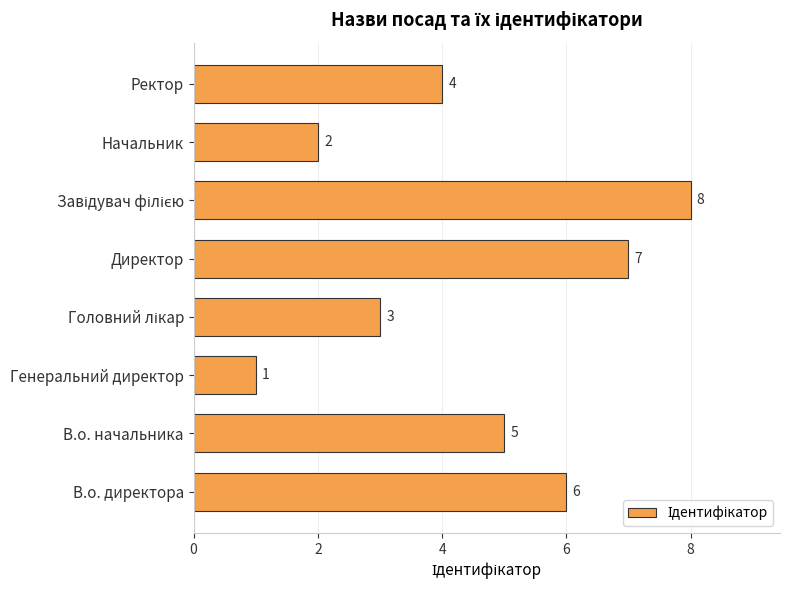

Which label corresponds to the smallest value in the chart?

Генеральний директор